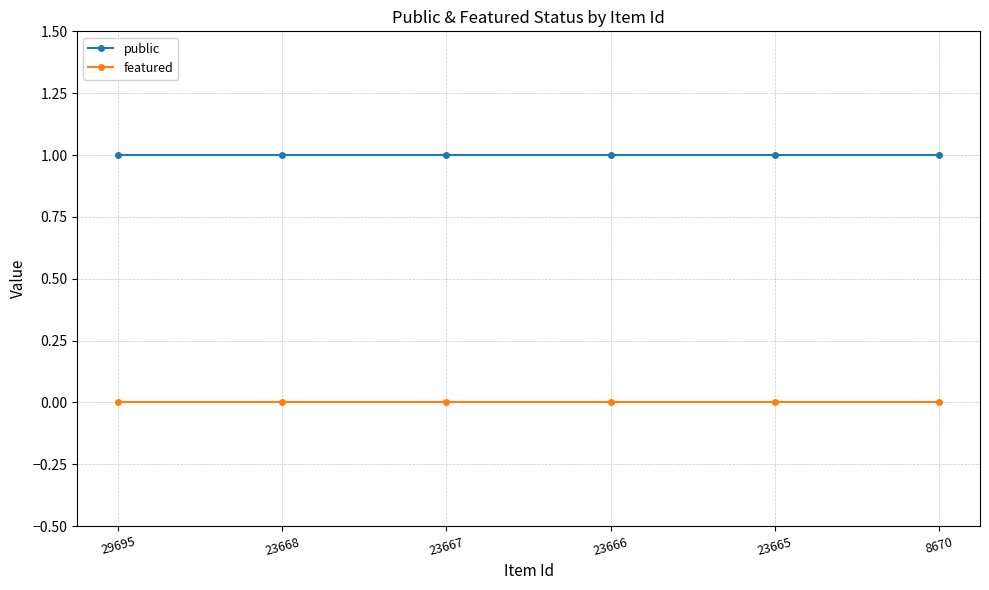

True or false: featured and public intersect in this chart.

False